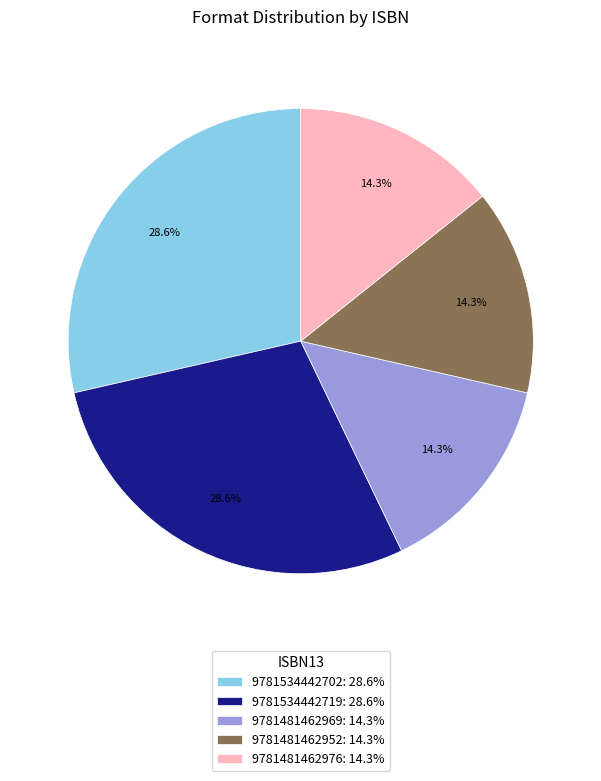

Count the number of slices in the pie.

5